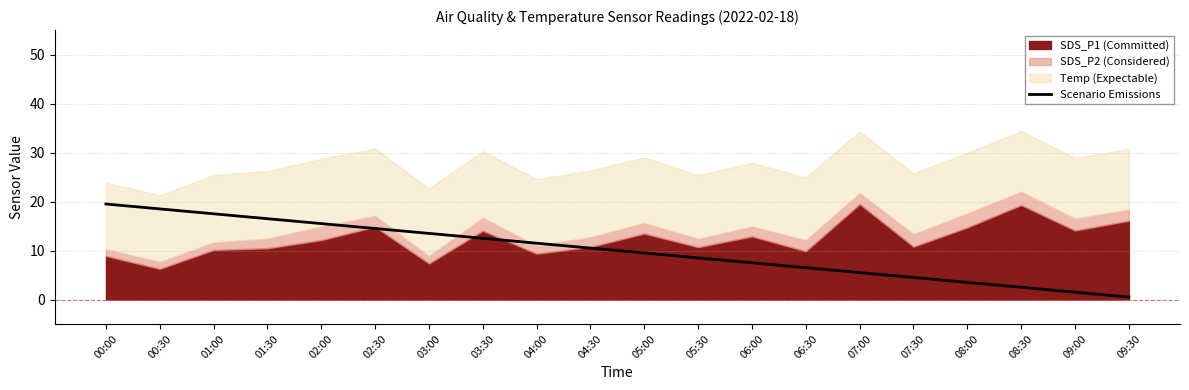

True or false: the data shows 4.0 at 05:00.

False